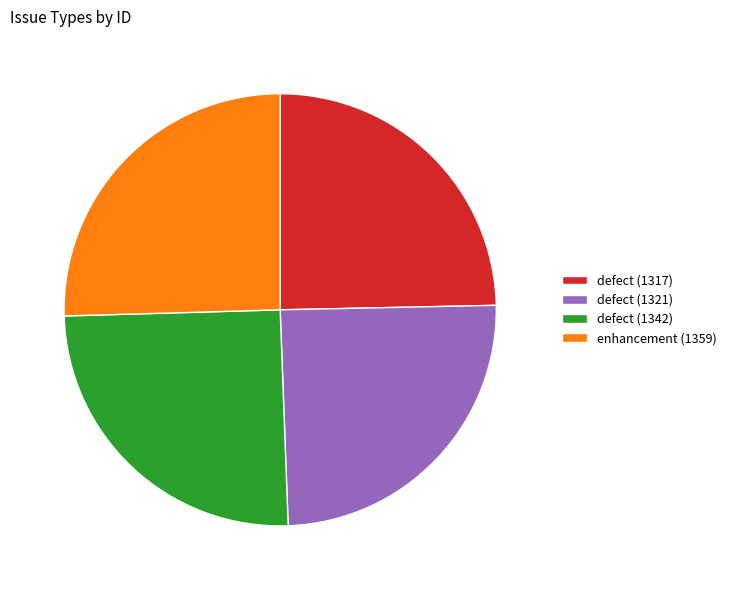

What is the total percentage of defect (1321) and defect (1317)?

49.4%